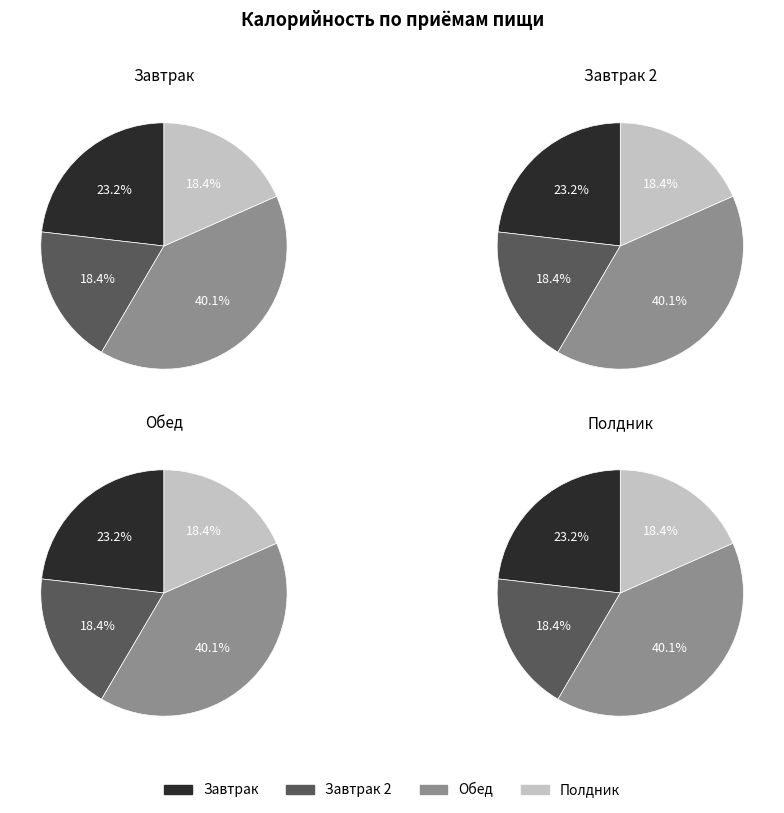

Rank the categories by value from lowest to highest.

Завтрак 2, Полдник, Завтрак, Обед